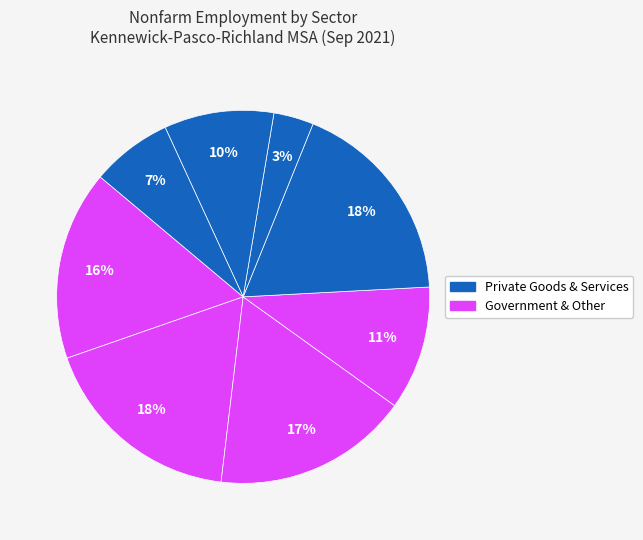

How many segments does this pie chart have?

8